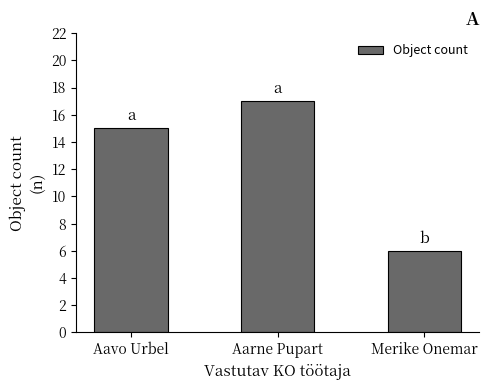

At which label is the value closest to 11?

Aavo Urbel